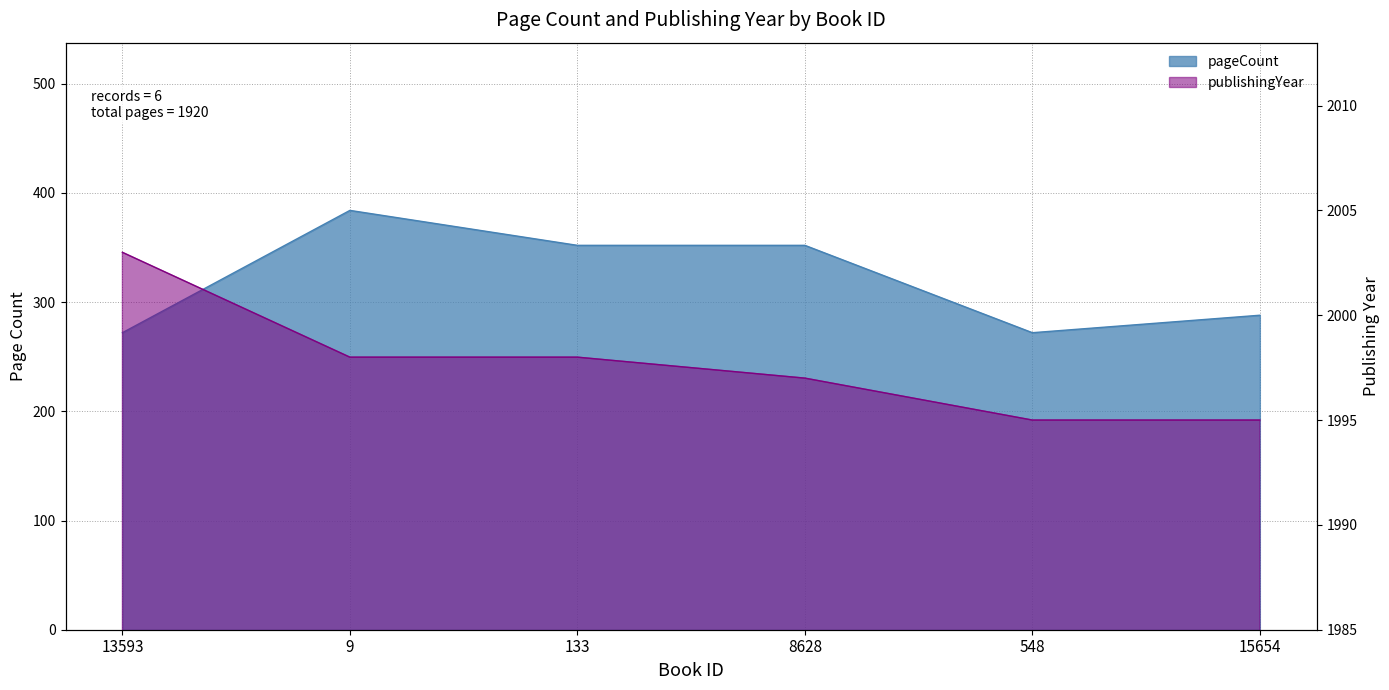

True or false: pageCount and publishingYear cross at least once.

False